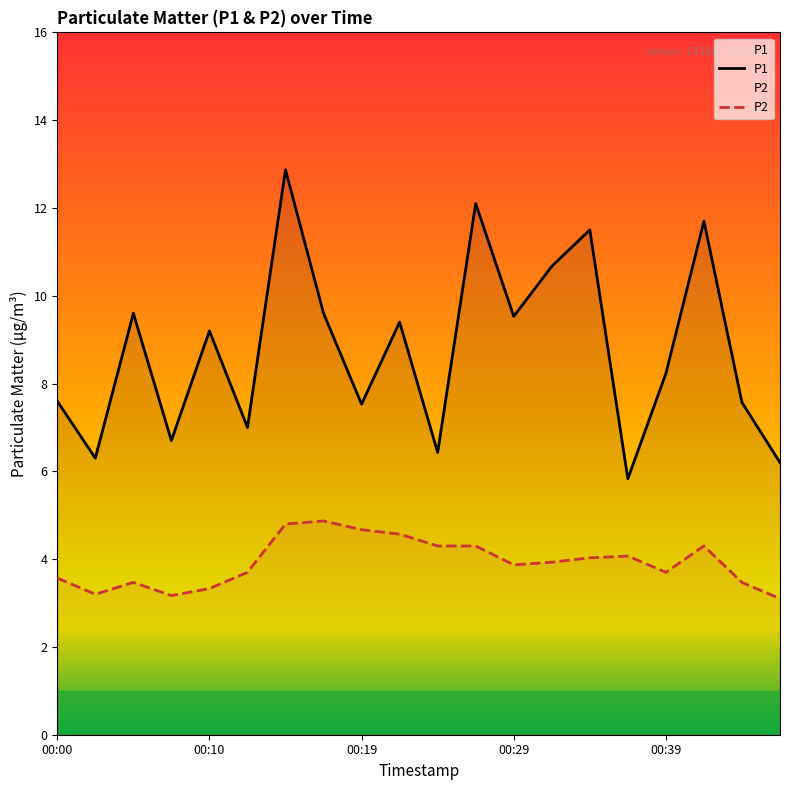

The P1 series shows 11.5 at 14. True or false?

True